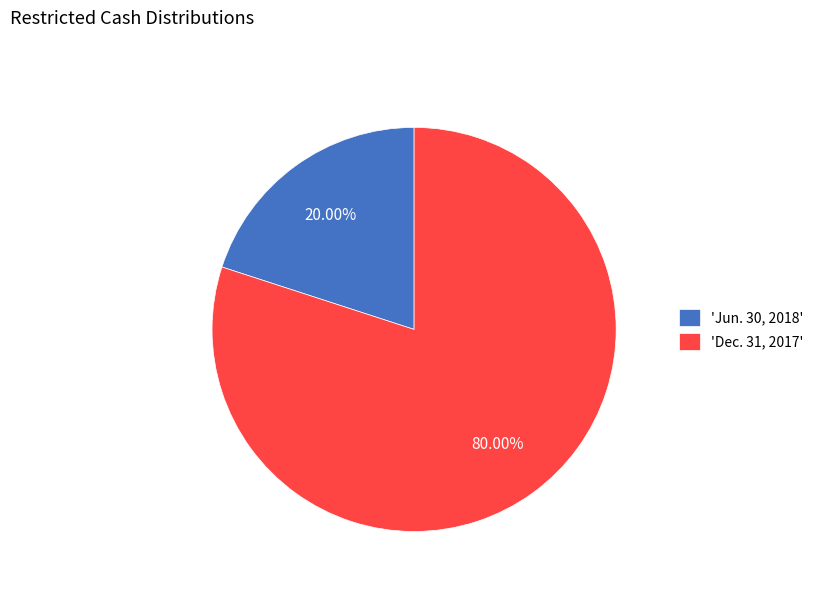

Do 'Dec. 31, 2017' and 'Jun. 30, 2018' together represent more than half of the pie?

Yes